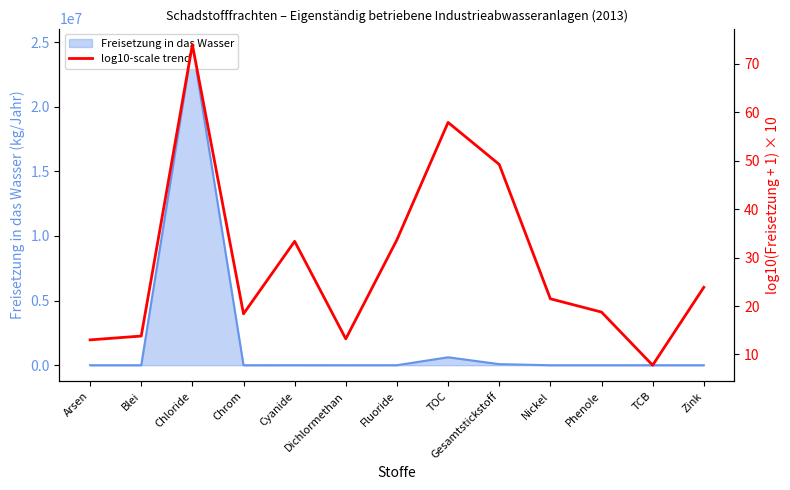

Reading right to left, extract all data points from this chart.

23.9	7.8	18.8	21.5	49.2	57.9	33.7	13.2	33.3	18.4	73.9	13.8	13.0